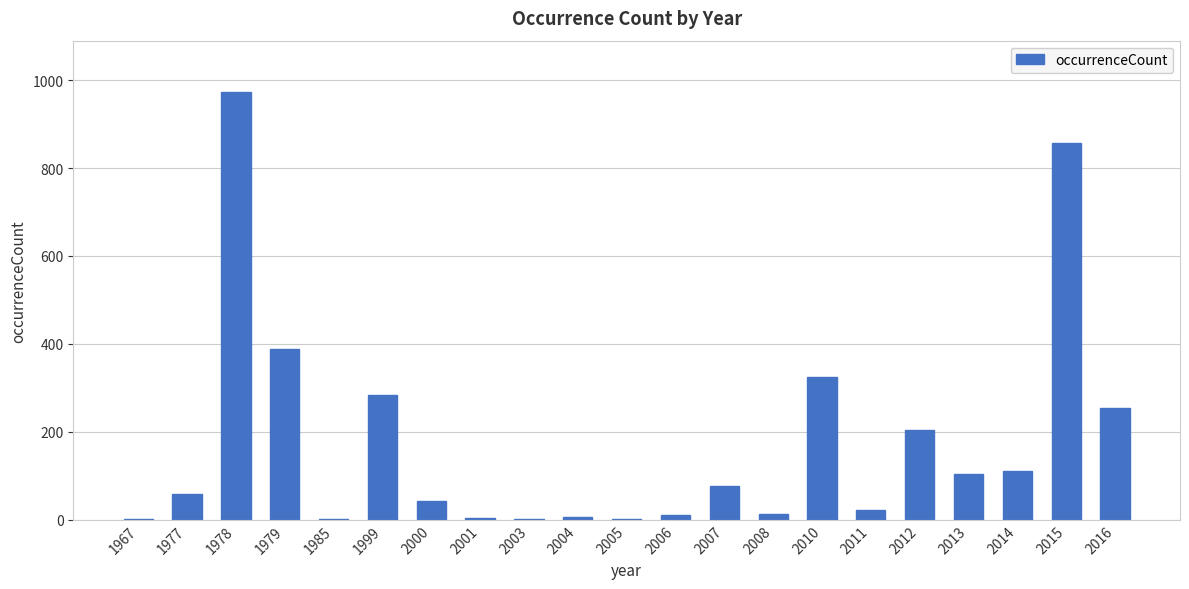

Count the number of data series in this chart.

1